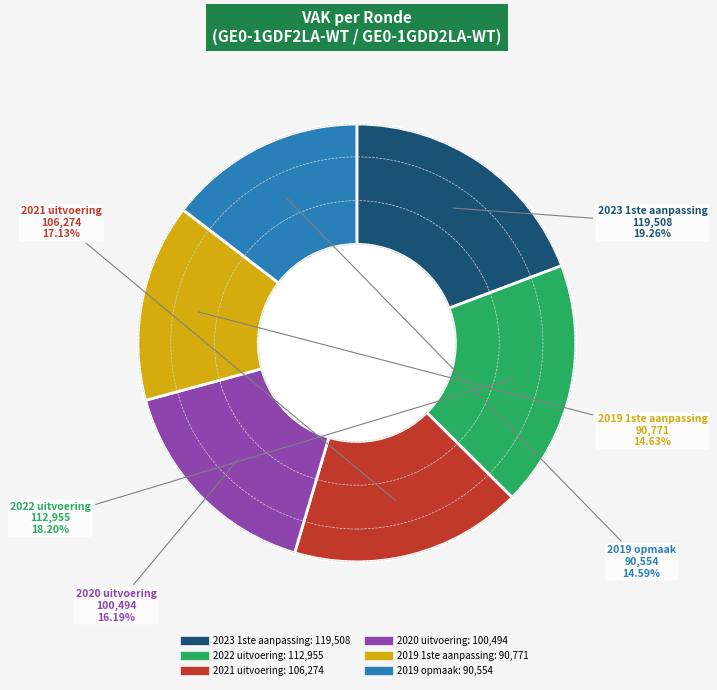

To the nearest percent, what is the difference between the 2022 uitvoering and 2019 1ste aanpassing slice percentages?

4%